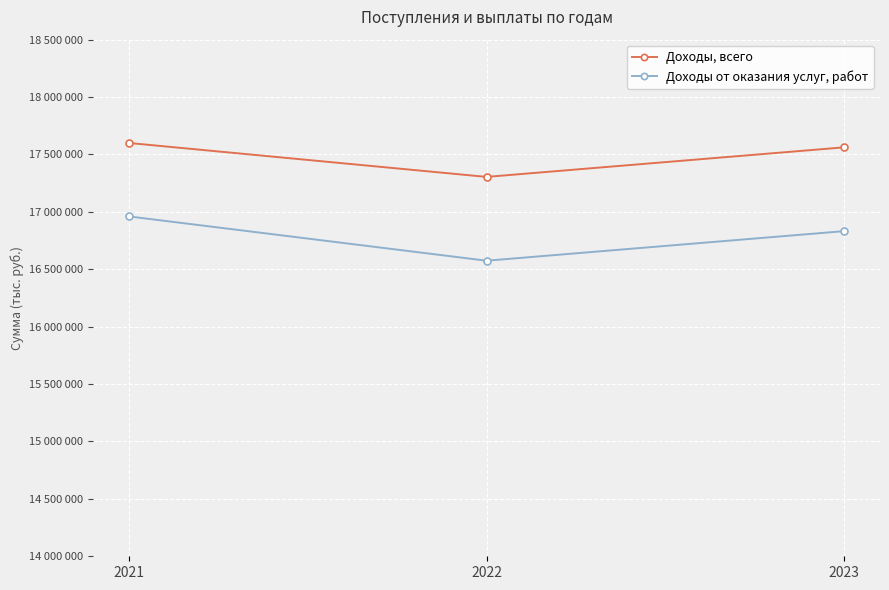

Which series changed the most between 2022 and 2023?

Доходы, всего